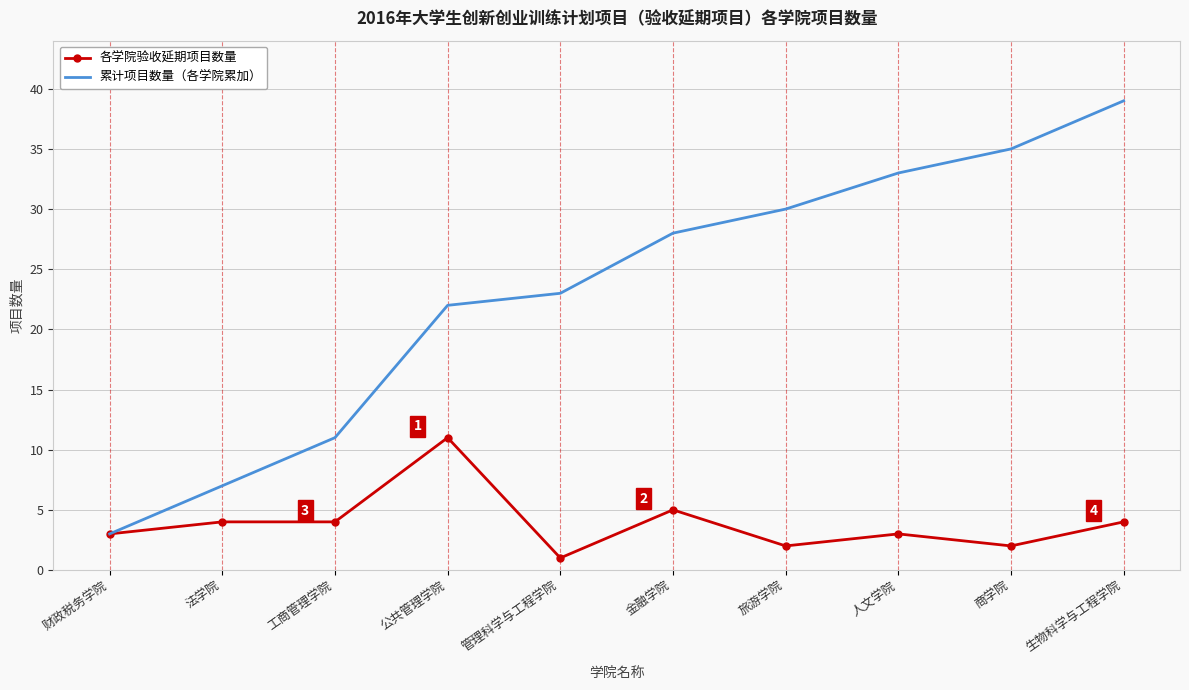

At which category is the sum across all series the highest?

生物科学与工程学院